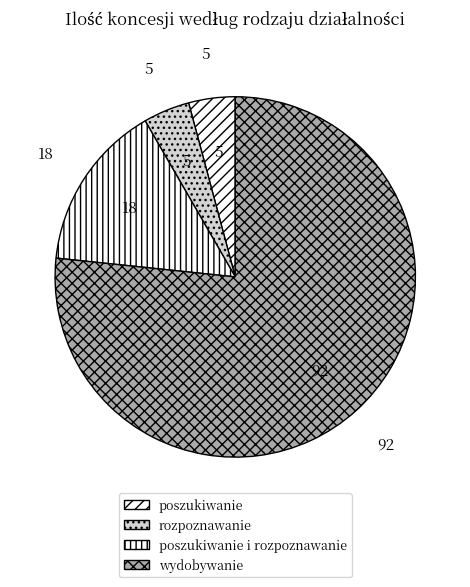

To the nearest percent, what is the combined percentage of poszukiwanie and wydobywanie?

81%